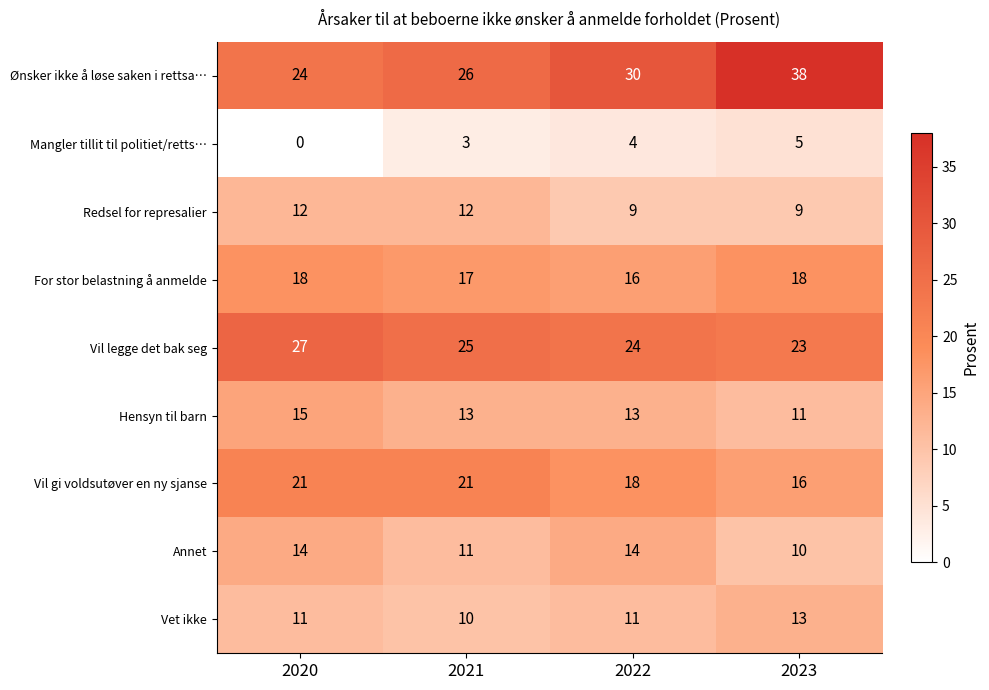

What is the spread (max minus min) of values at 2020?

27